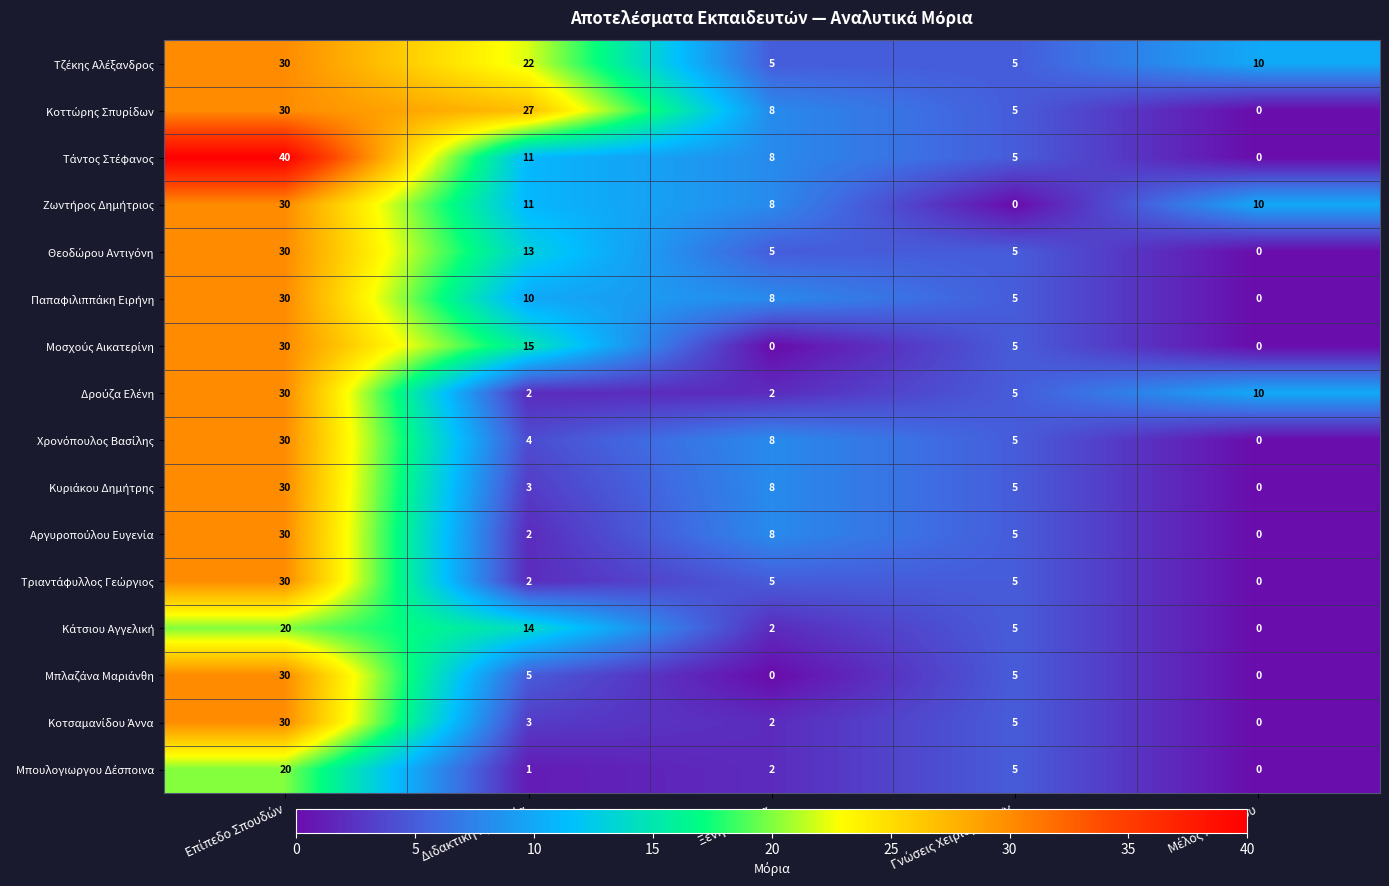

What is the maximum value shown in the chart?

40